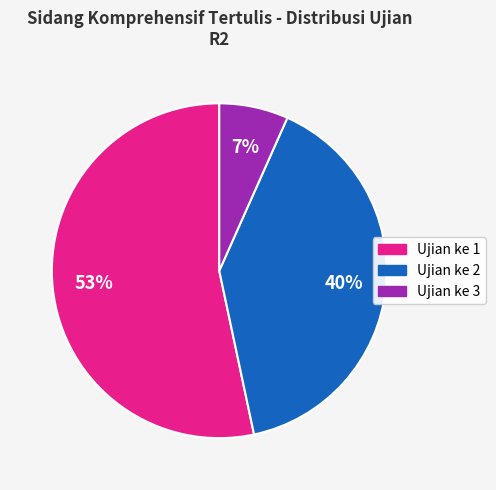

How many segments does this pie chart have?

3